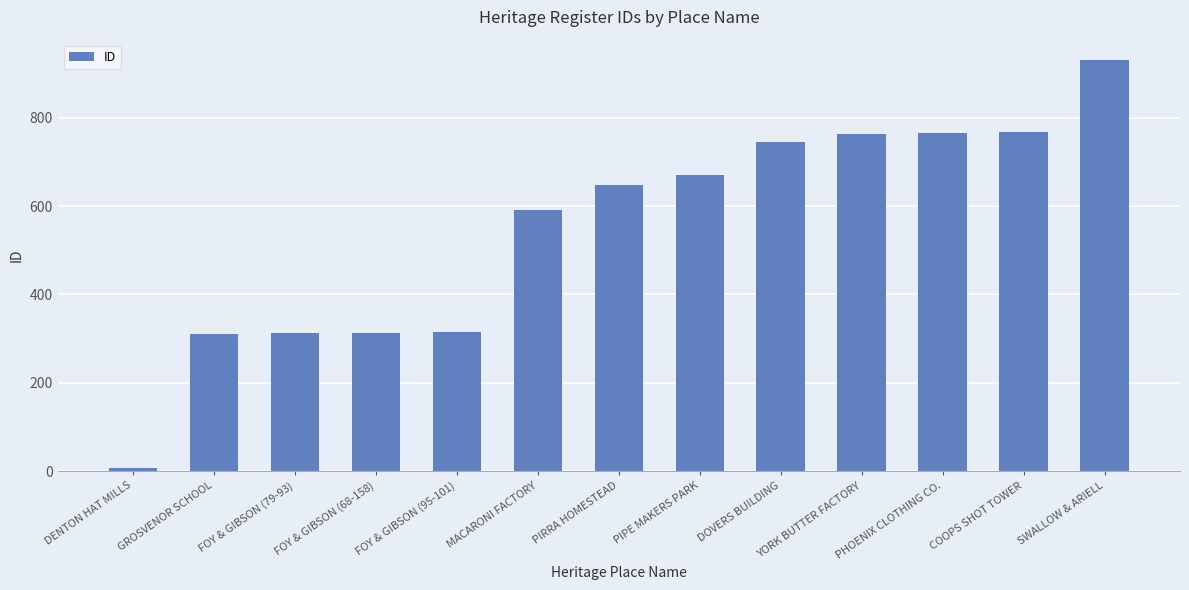

What is the average value?

549